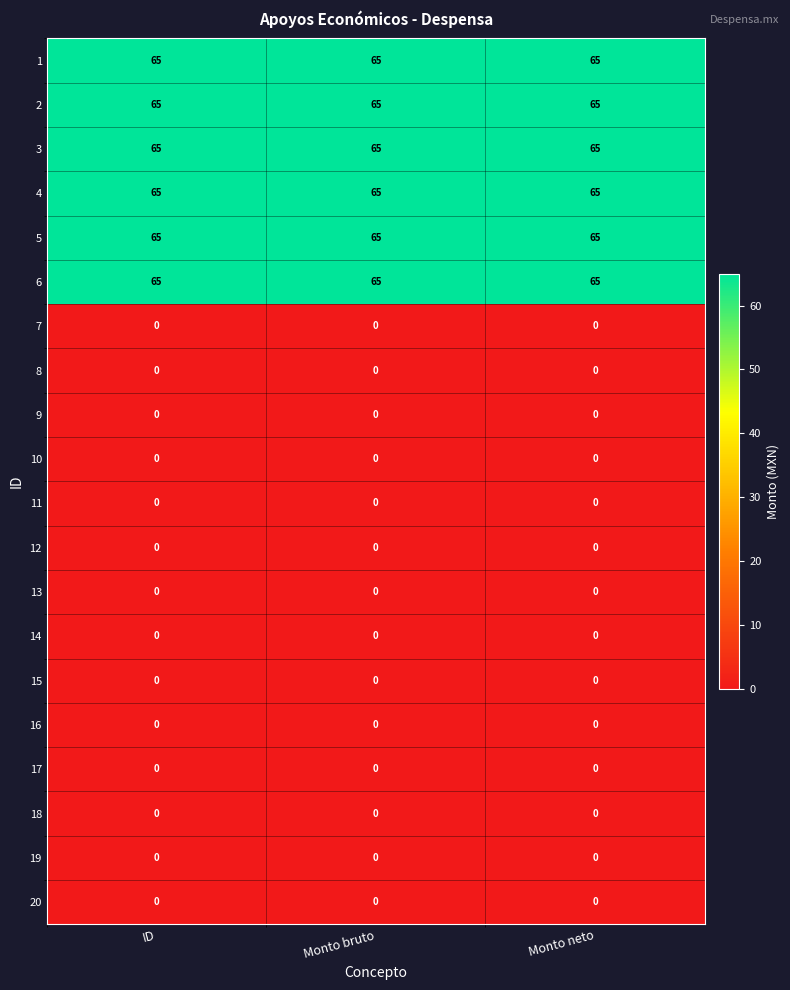

What is the spread (max minus min) of values at Monto neto?

65